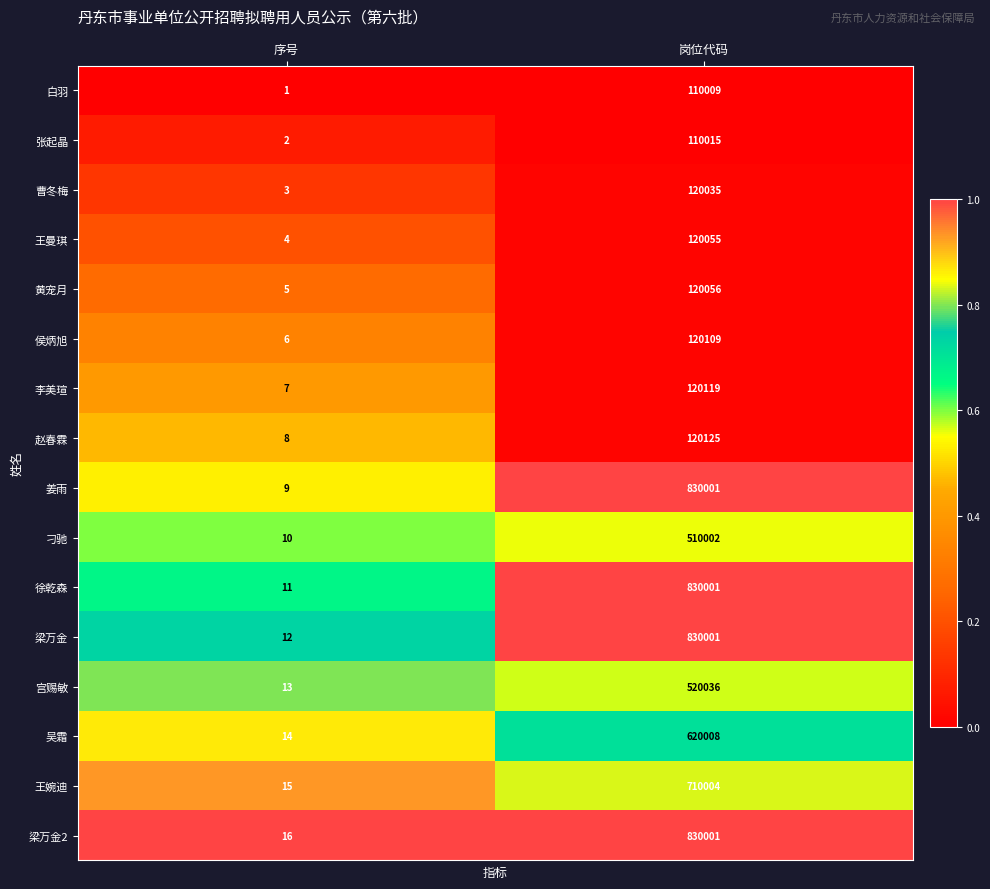

What is the difference between the highest and lowest values at 岗位代码?

719992